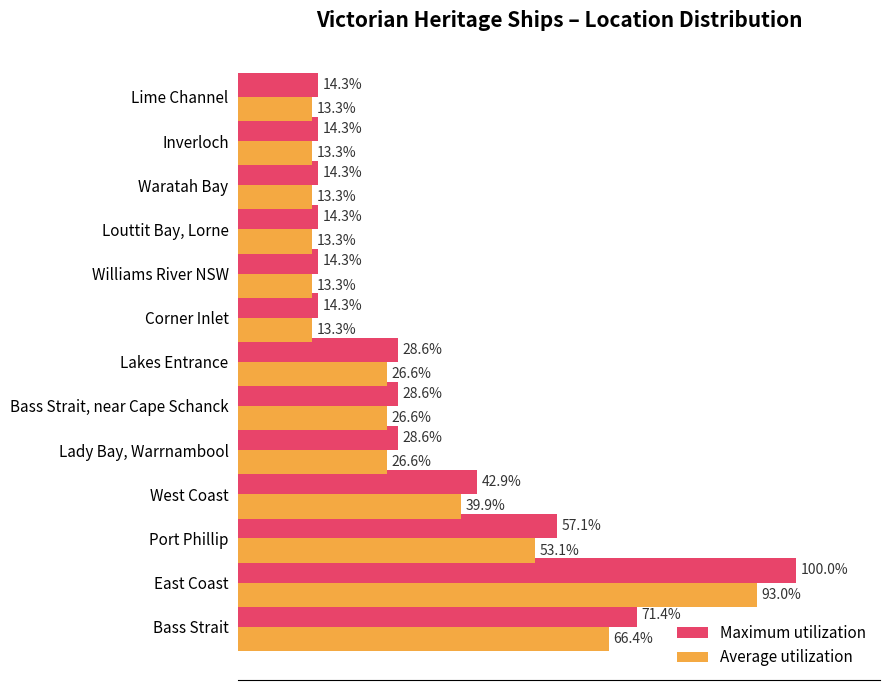

Which series has the largest total across all categories?

Maximum utilization